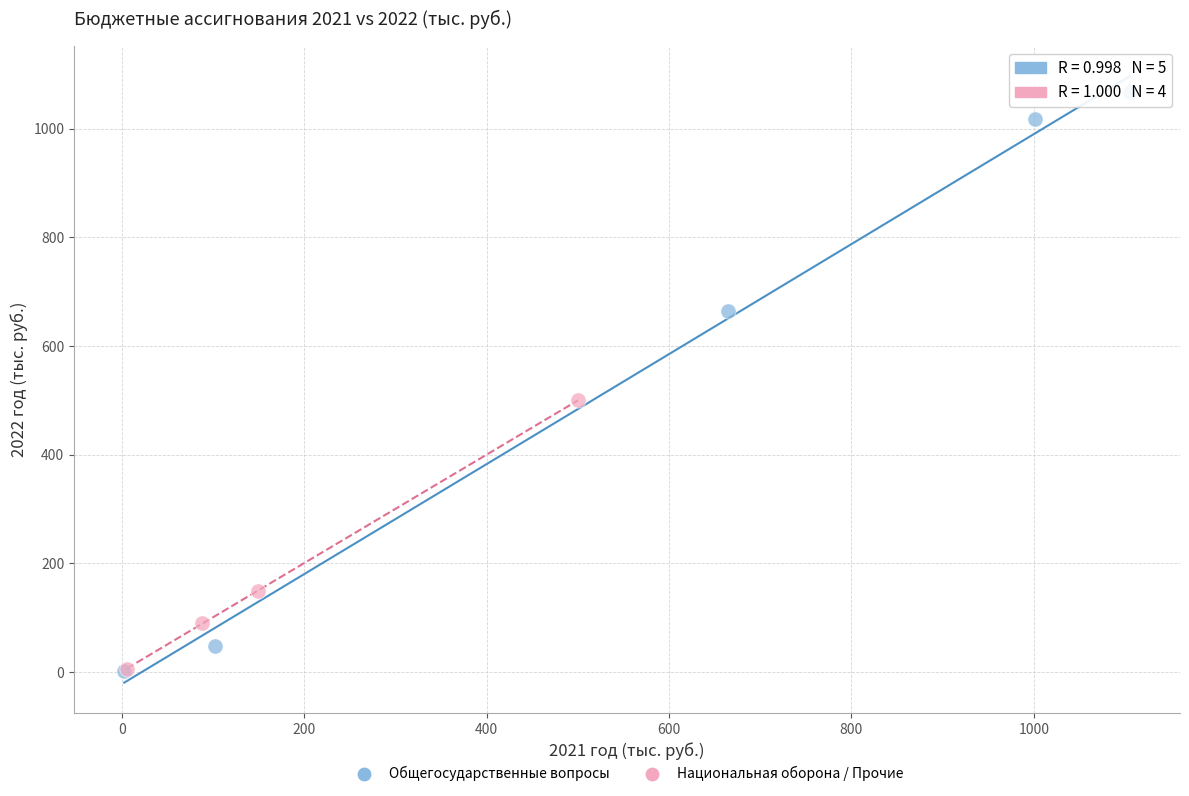

Which series has the largest Y range (max minus min)?

Общегосударственные вопросы